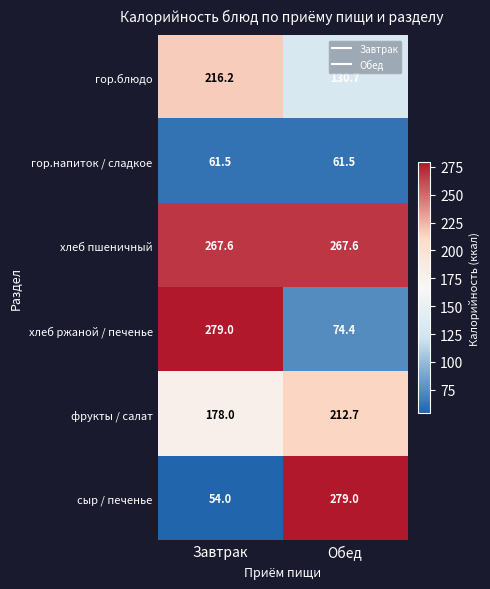

At how many categories does at least one series exceed 55?

2